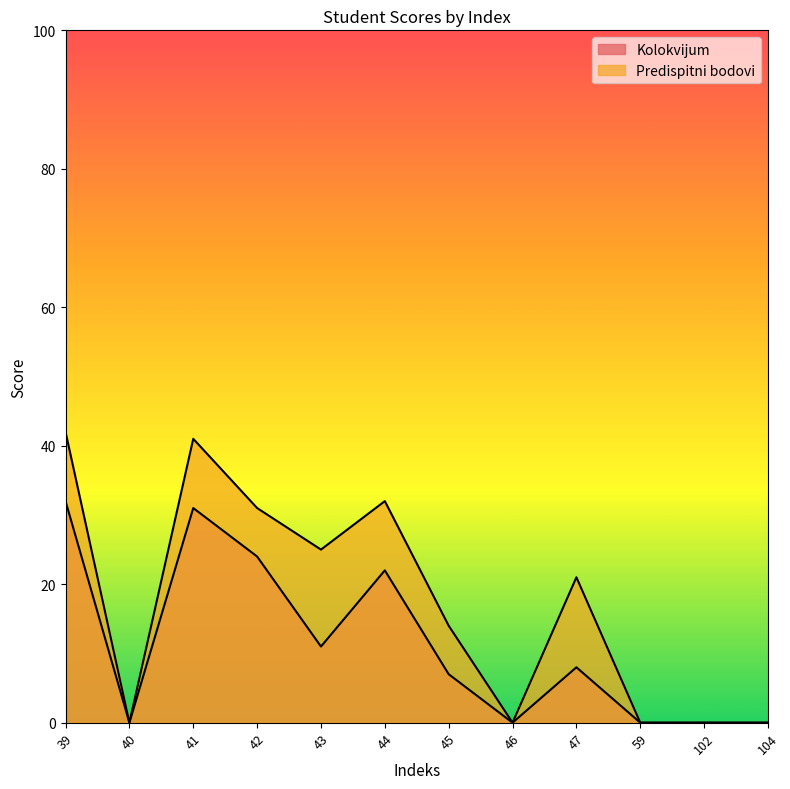

Where is Kolokvijum nearest to the value 16?

43